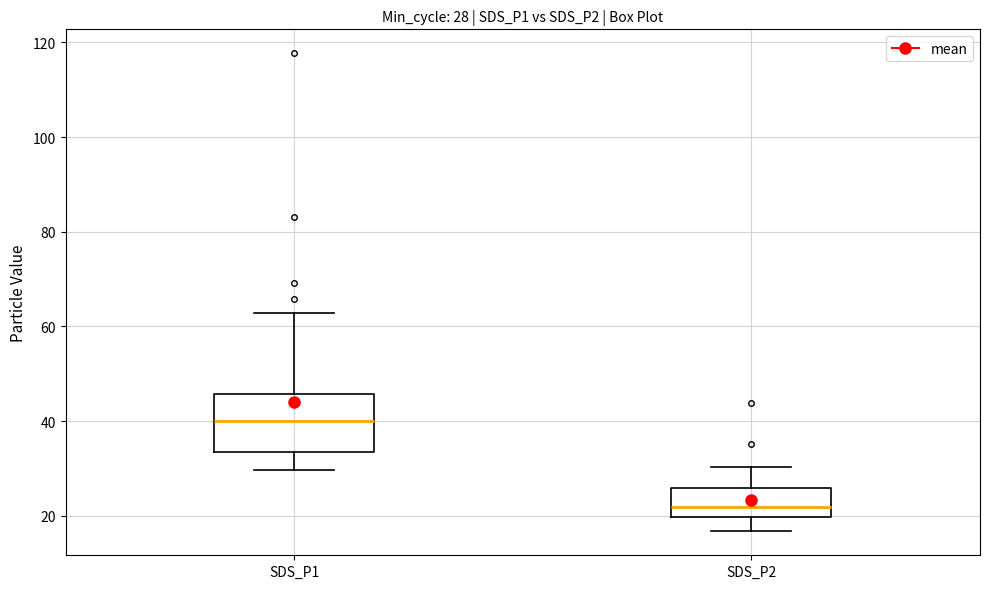

Which box's median line is the highest?

SDS_P1